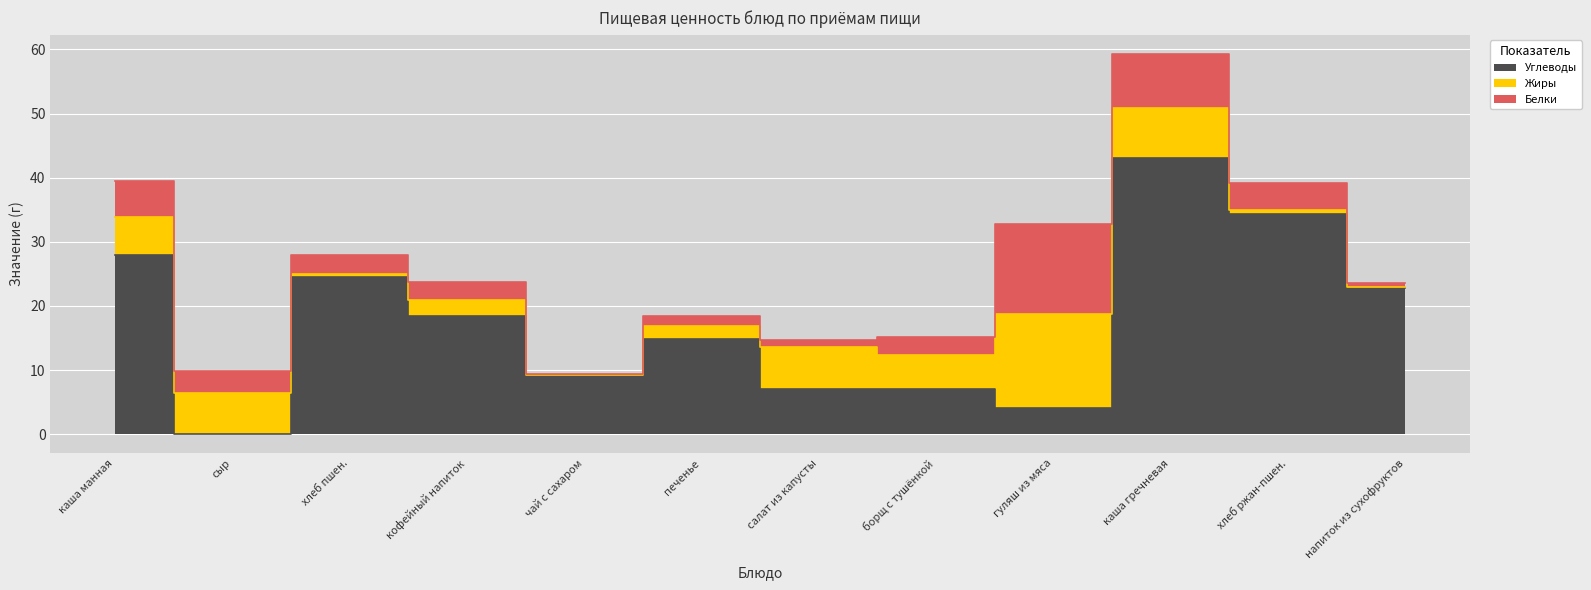

What position from the left is борщ с тушёнкой?

8